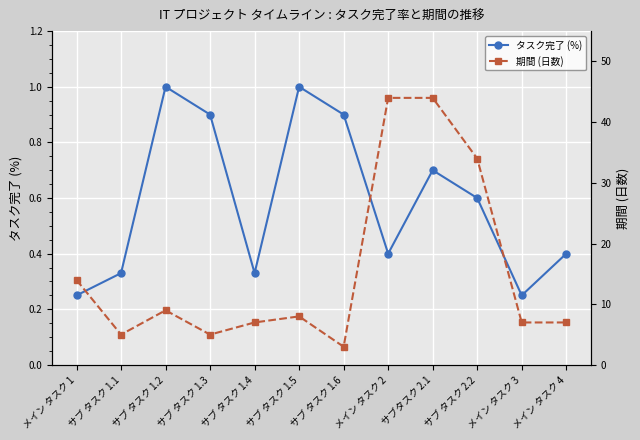

What is the average value of the 期間 (日数) series?

15.6